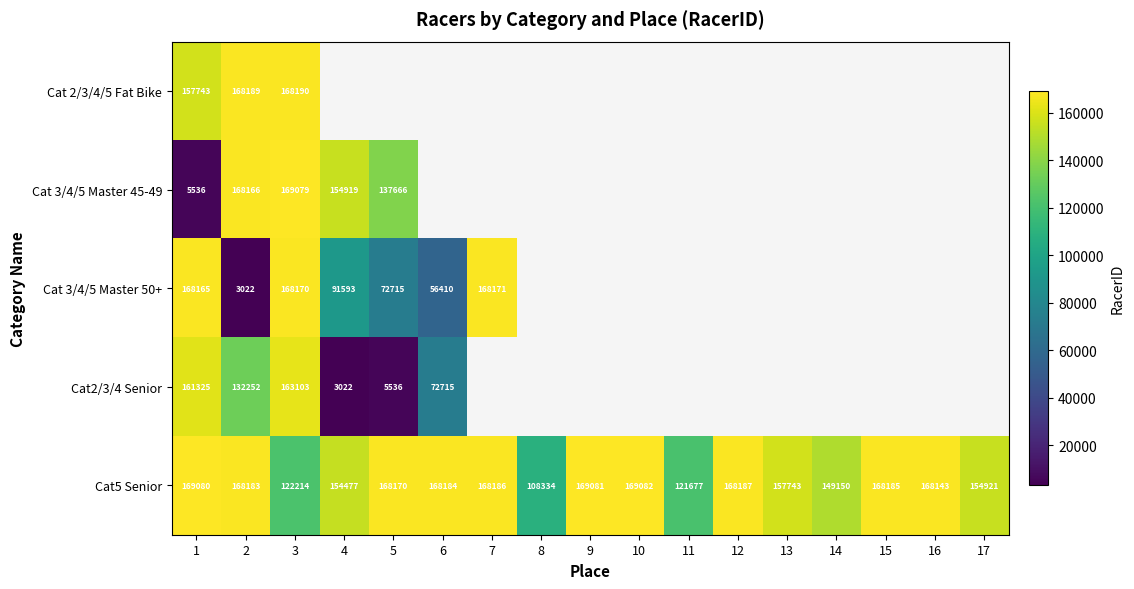

What is the minimum value shown in the chart?

3022.0